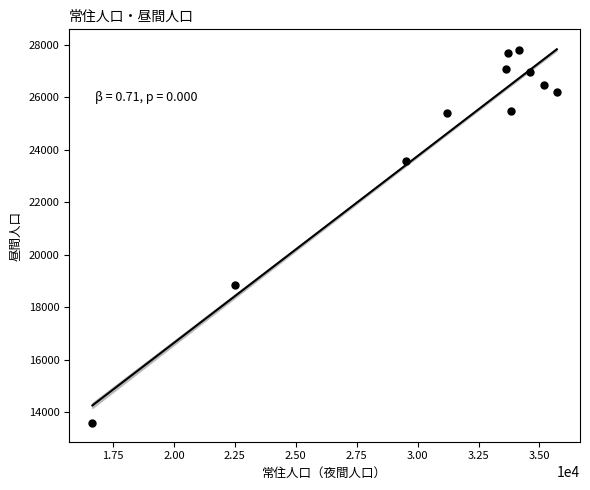

What Y value in the scatter plot is closest to 20701?

18840